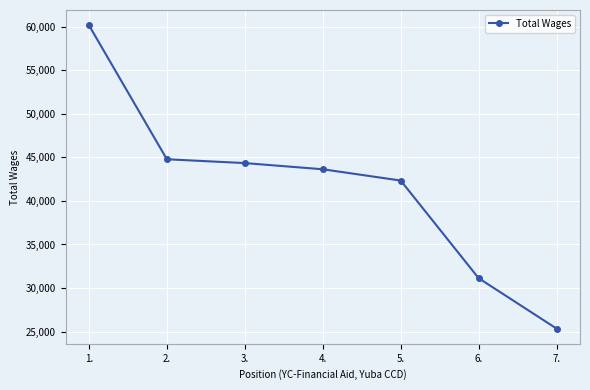

Reading left to right, list all the values displayed in this chart.

60177	44784	44344	43635	42339	31128	25342